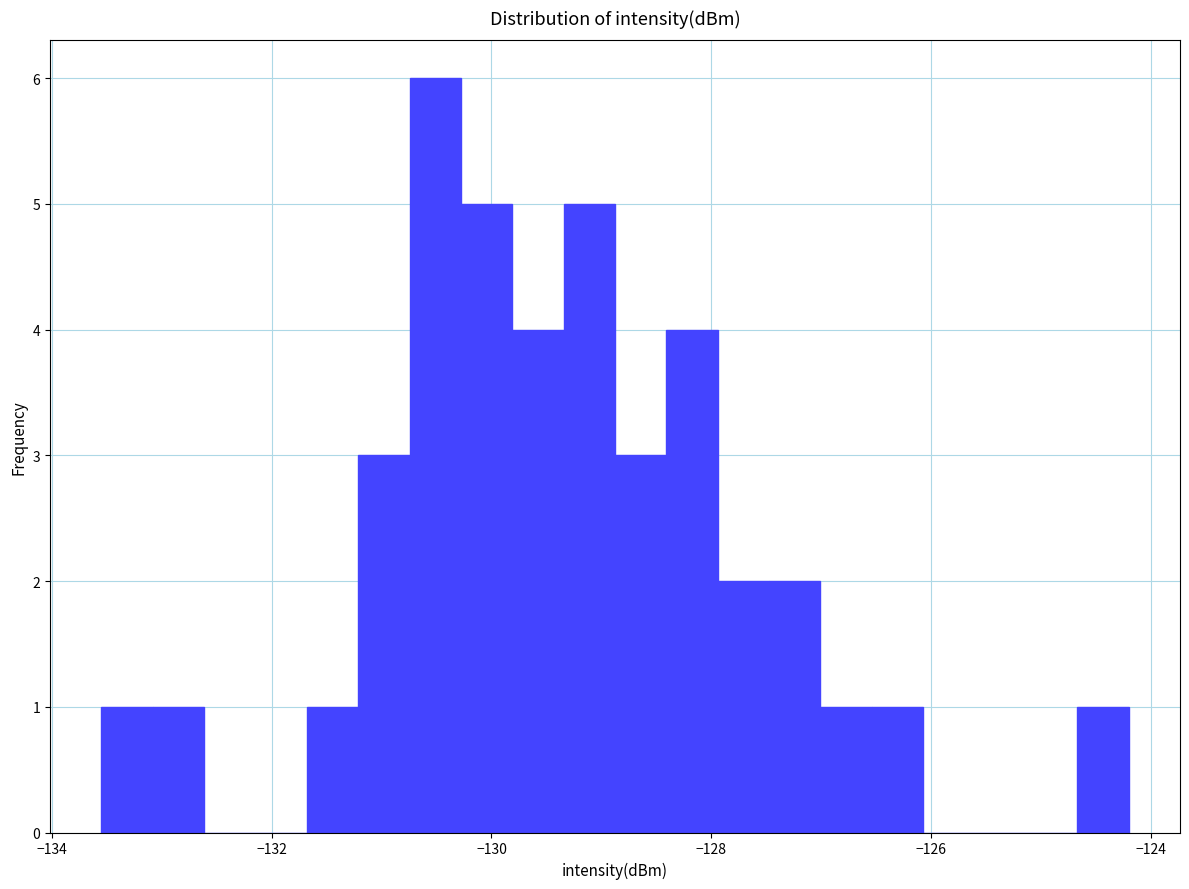

Around what value on the x-axis is the tallest bar? Give the approximate position of its centre, as read against the axis.

-130.6